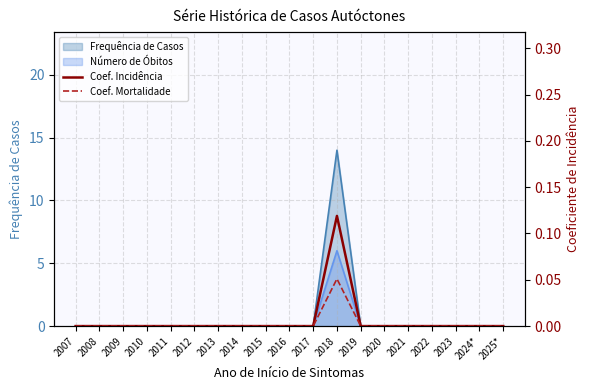

Reading left to right, extract all data points from this chart.

Coef. Incidência: 0.0	0.0	0.0	0.0	0.0	0.0	0.0	0.0	0.0	0.0	0.0	0.1	0.0	0.0	0.0	0.0	0.0	0.0	0.0
Coef. Mortalidade: 0.0	0.0	0.0	0.0	0.0	0.0	0.0	0.0	0.0	0.0	0.0	0.1	0.0	0.0	0.0	0.0	0.0	0.0	0.0